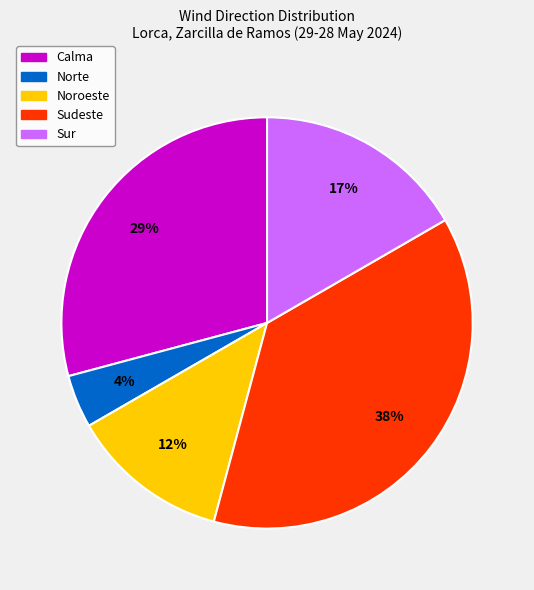

Which slice is the largest?

Sudeste